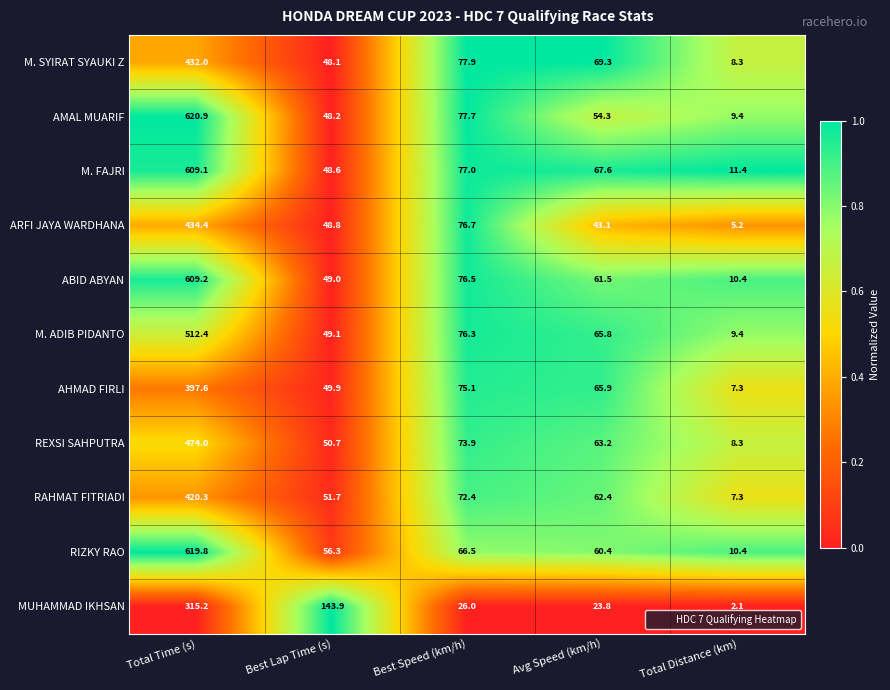

What is the difference between the second highest and second lowest values in the AMAL MUARIF series?

29.5